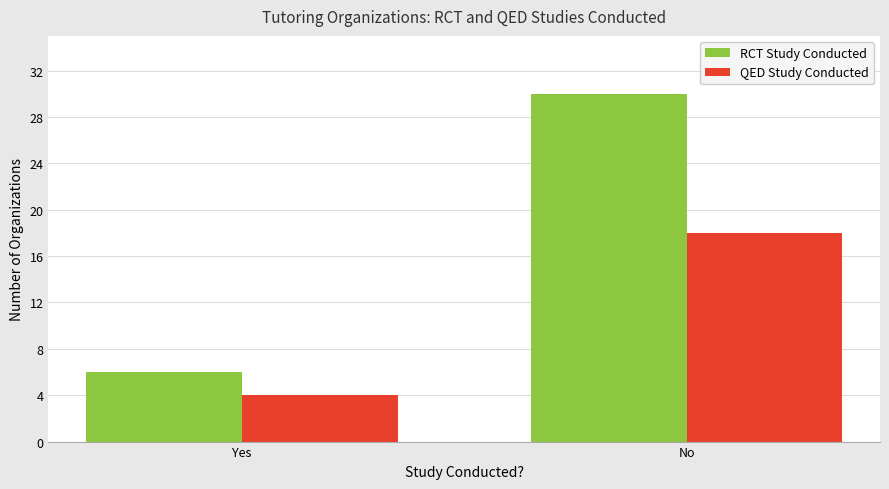

How many QED Study Conducted values are between 4 and 18?

2